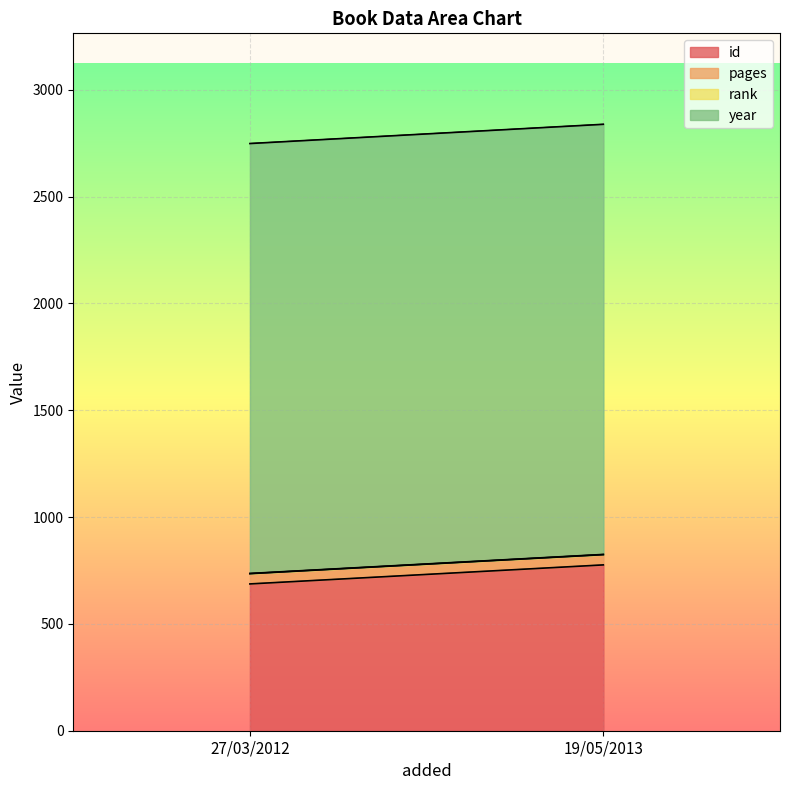

Which series has the largest total across all categories?

year